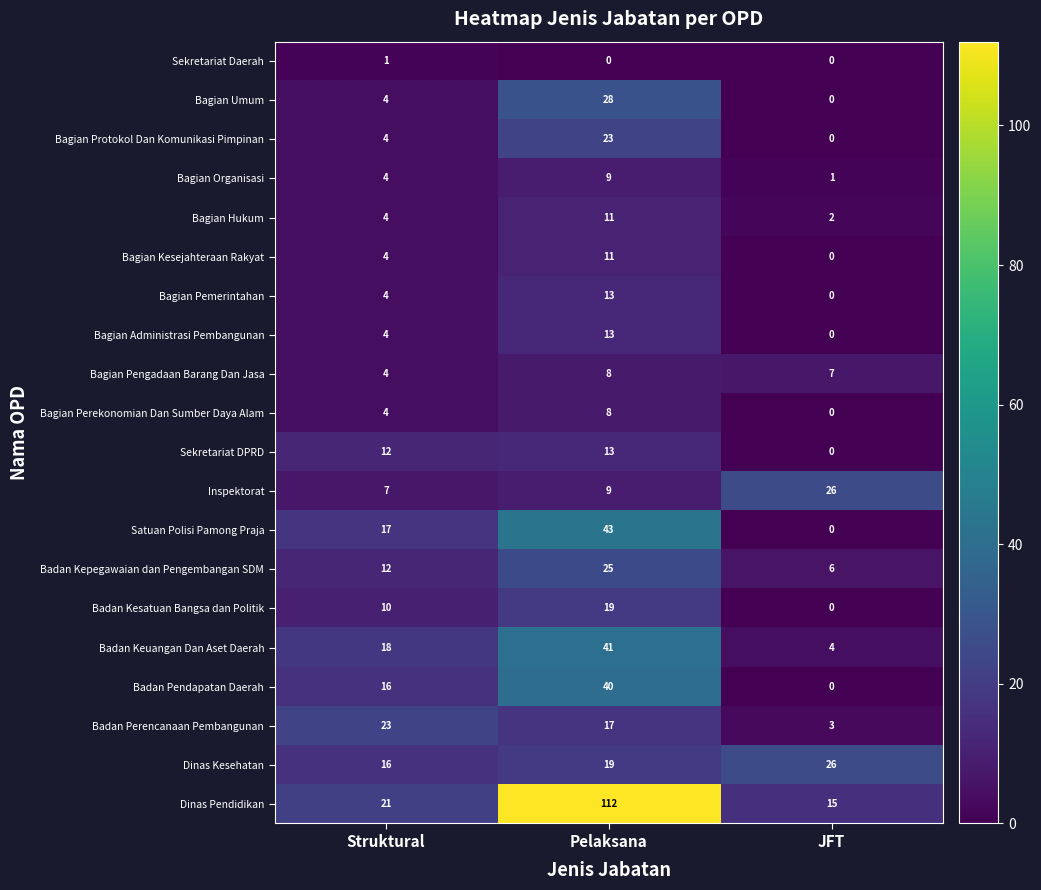

What is the sum of all Dinas Kesehatan values?

61